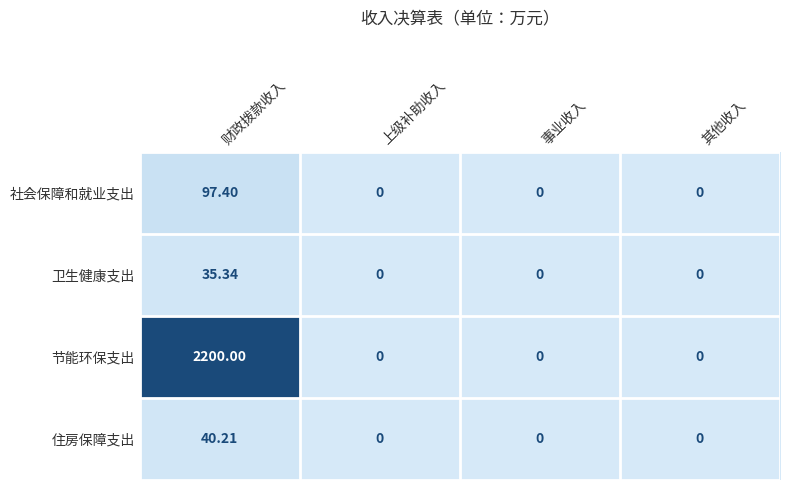

Rank the series by their maximum value, from lowest to highest.

卫生健康支出, 住房保障支出, 社会保障和就业支出, 节能环保支出